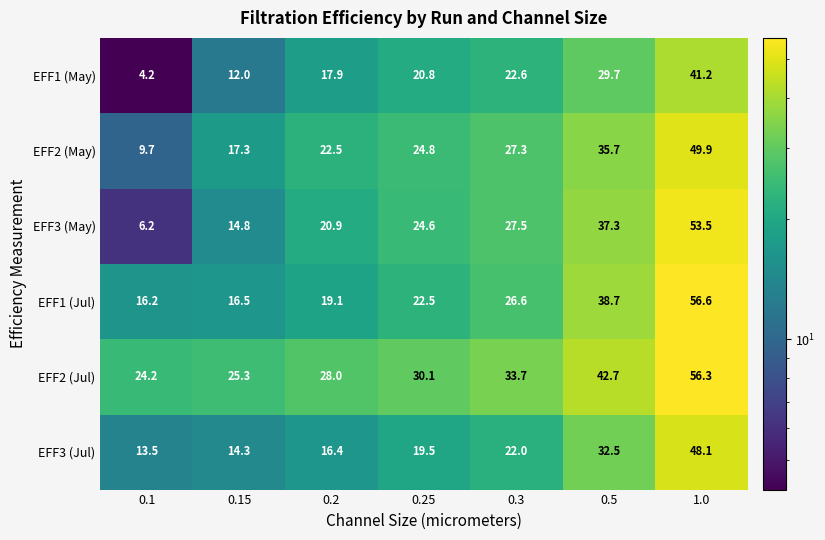

What is the difference between the maximum and minimum values in the EFF1 (May) series?

37.0